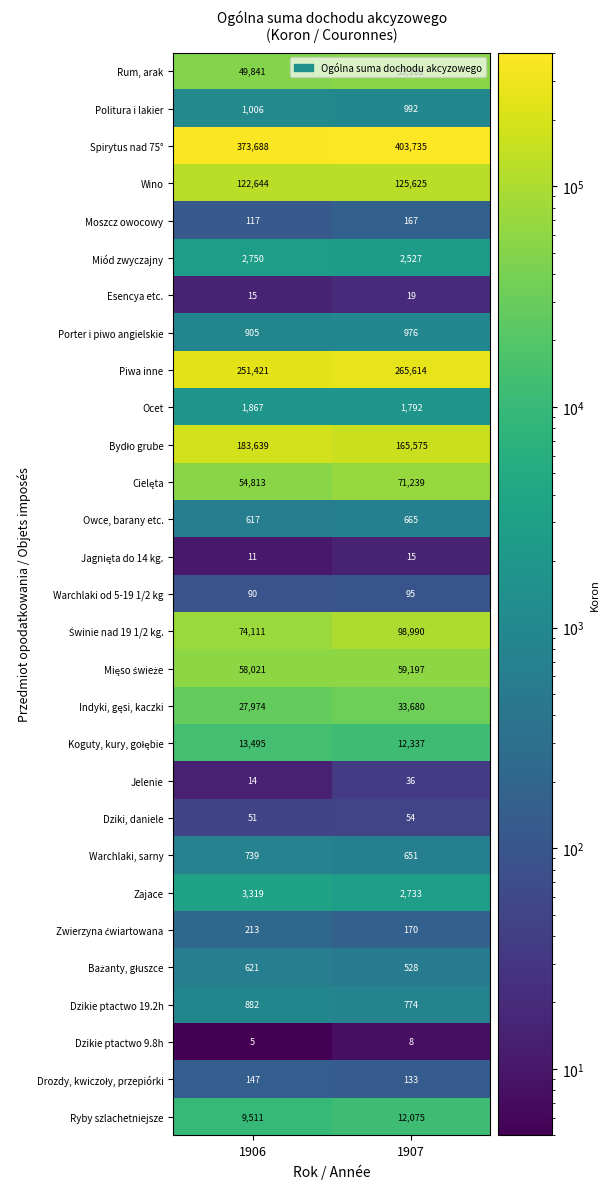

At how many categories does at least one series exceed 165446?

2